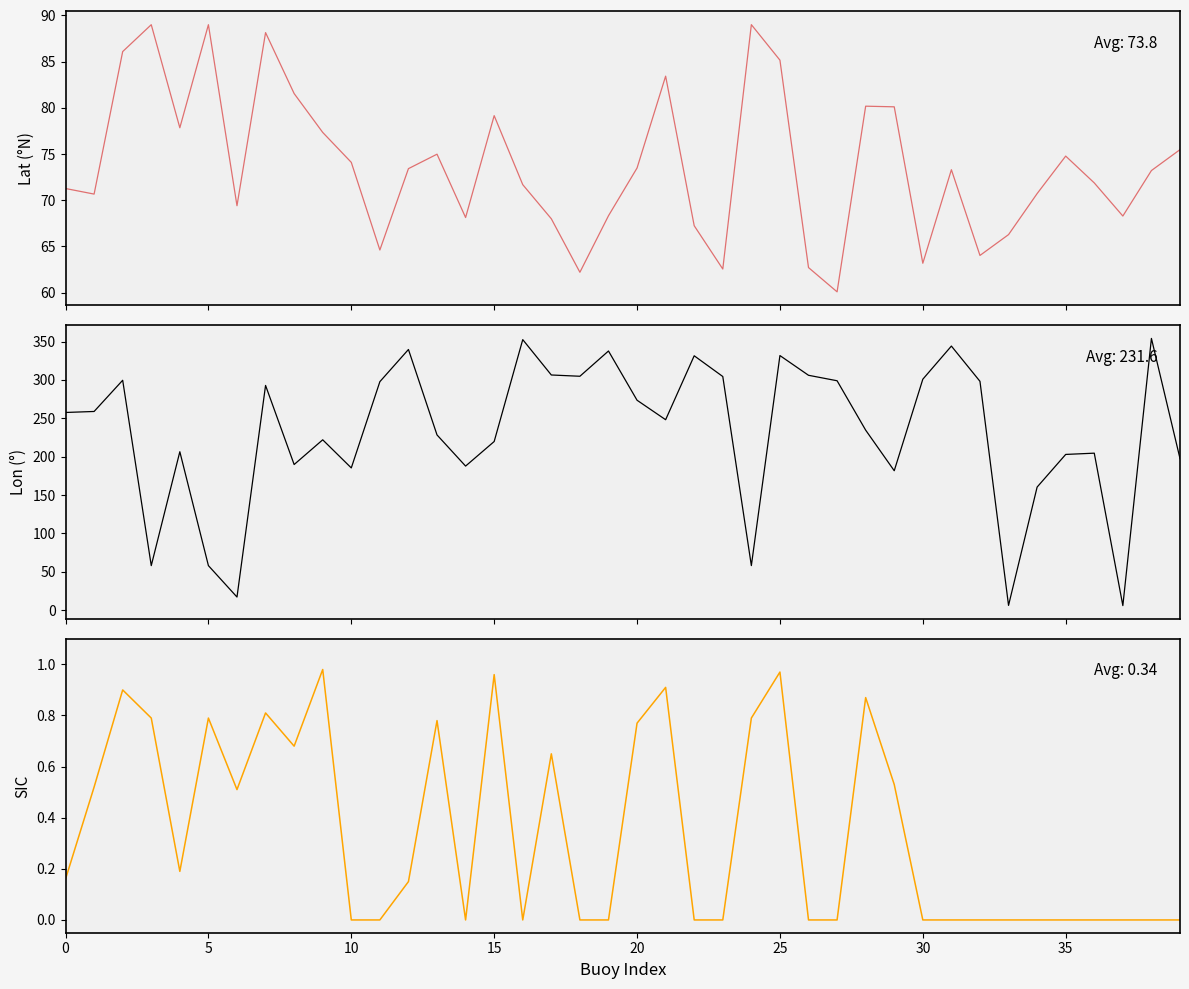

In SIC, how many points are lower than both neighbors (excluding endpoints)?

5